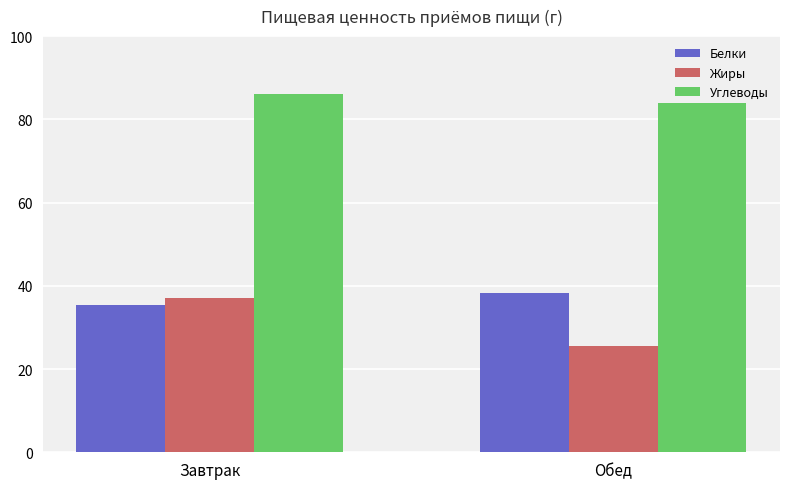

Reading right to left, transcribe all the data shown in this chart.

Белки: Обед=38.3	Завтрак=35.3
Жиры: Обед=25.4	Завтрак=37.0
Углеводы: Обед=84.0	Завтрак=86.1